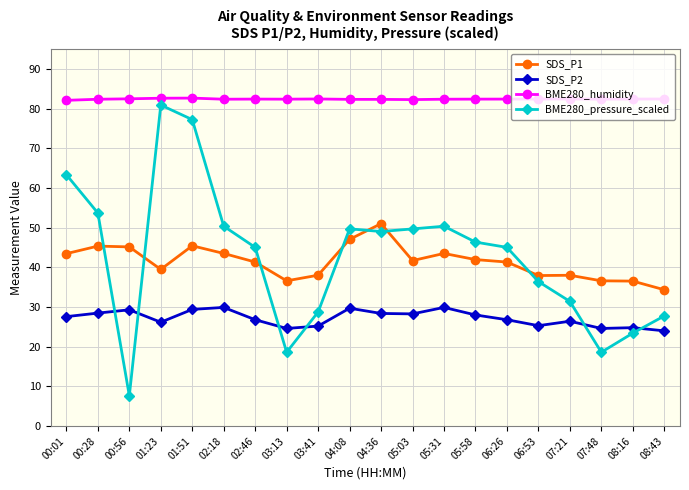

True or false: BME280_pressure_scaled has a value of 7.6 at 00:56.

True